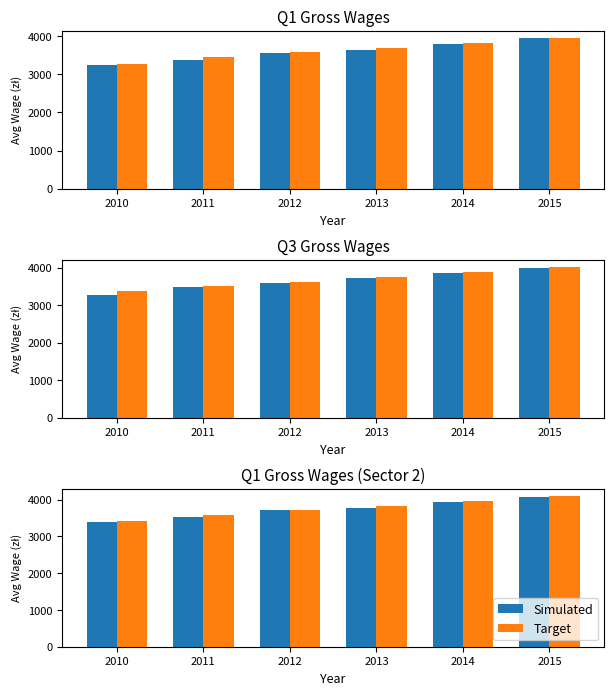

Rank the categories by Simulated value from lowest to highest.

2010, 2011, 2012, 2013, 2014, 2015